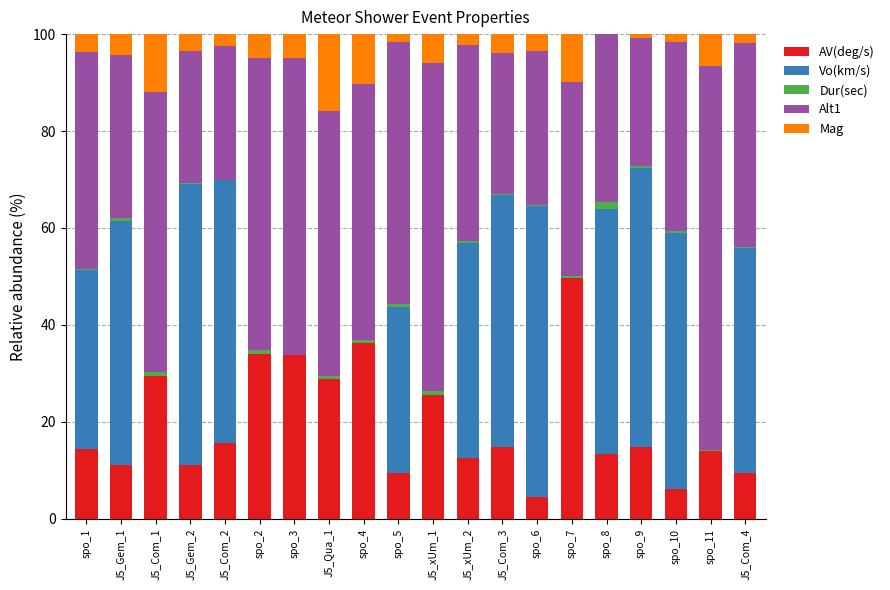

What is the highest value of the AV(deg/s) series?

49.6